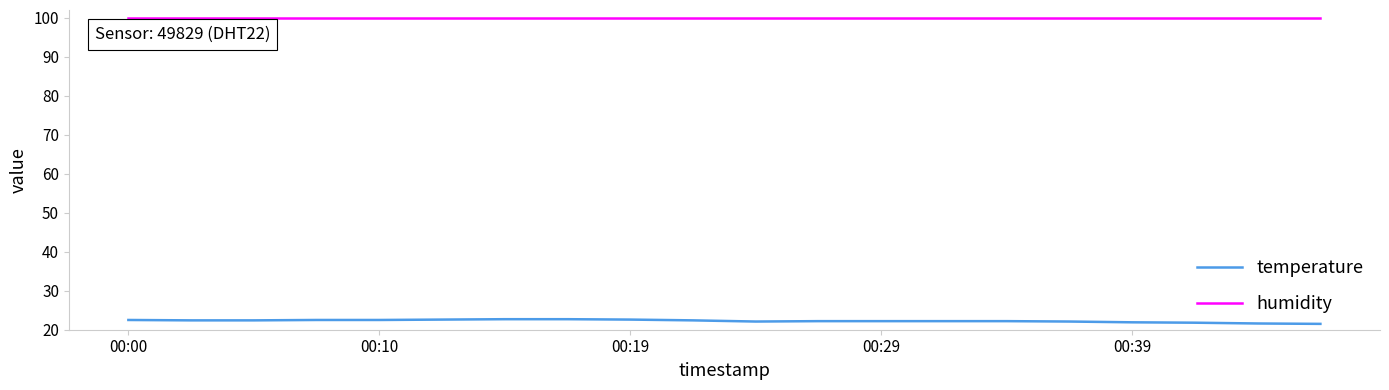

Rank the series by their maximum value, from lowest to highest.

temperature, humidity